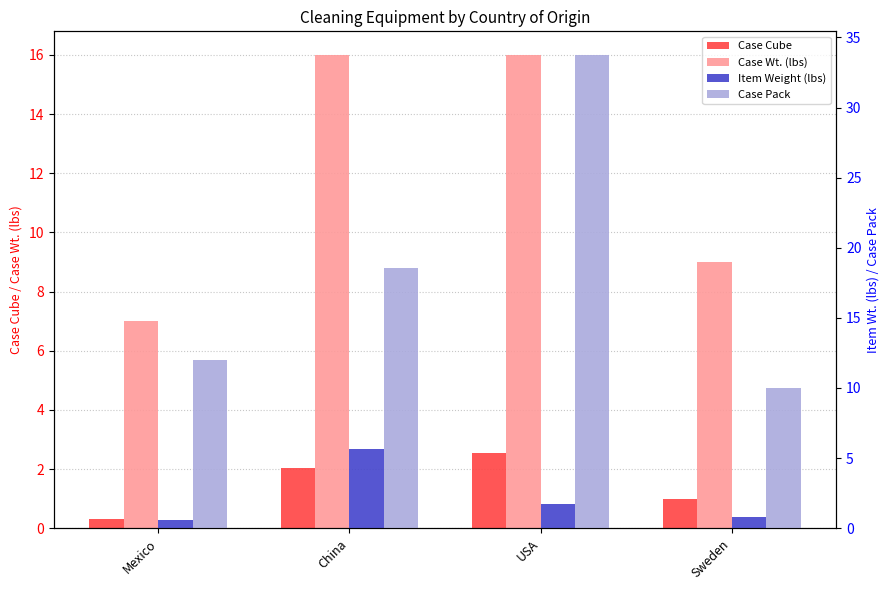

Does the chart contain stacked bars?

No